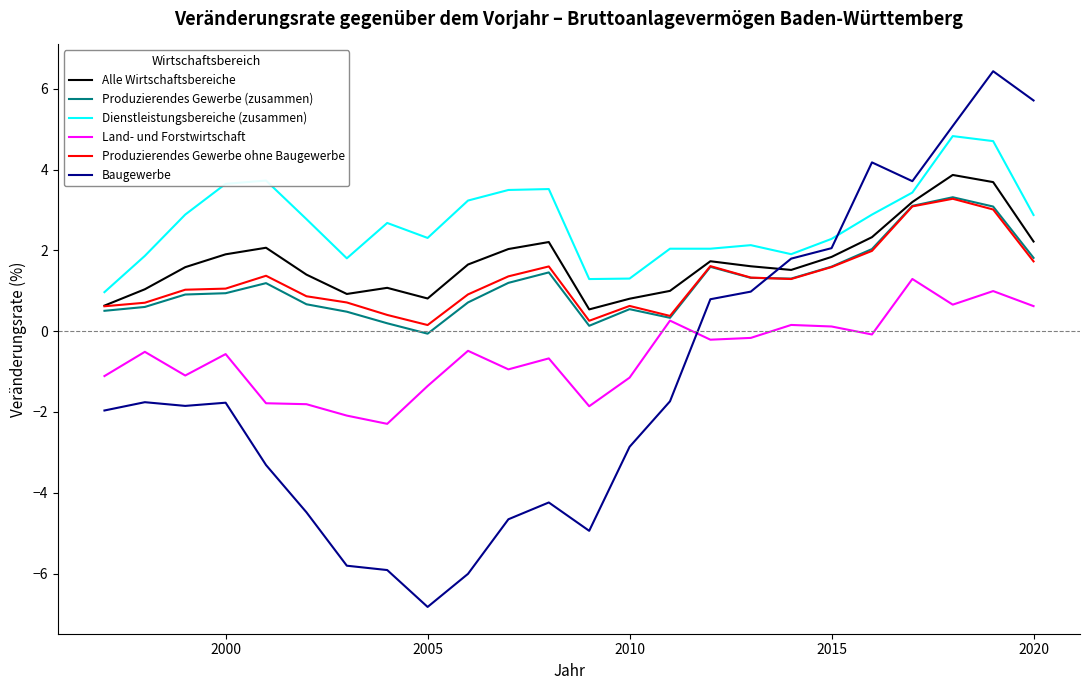

True or false: Dienstleistungsbereiche (zusammen) and Land- und Forstwirtschaft cross at least once.

False